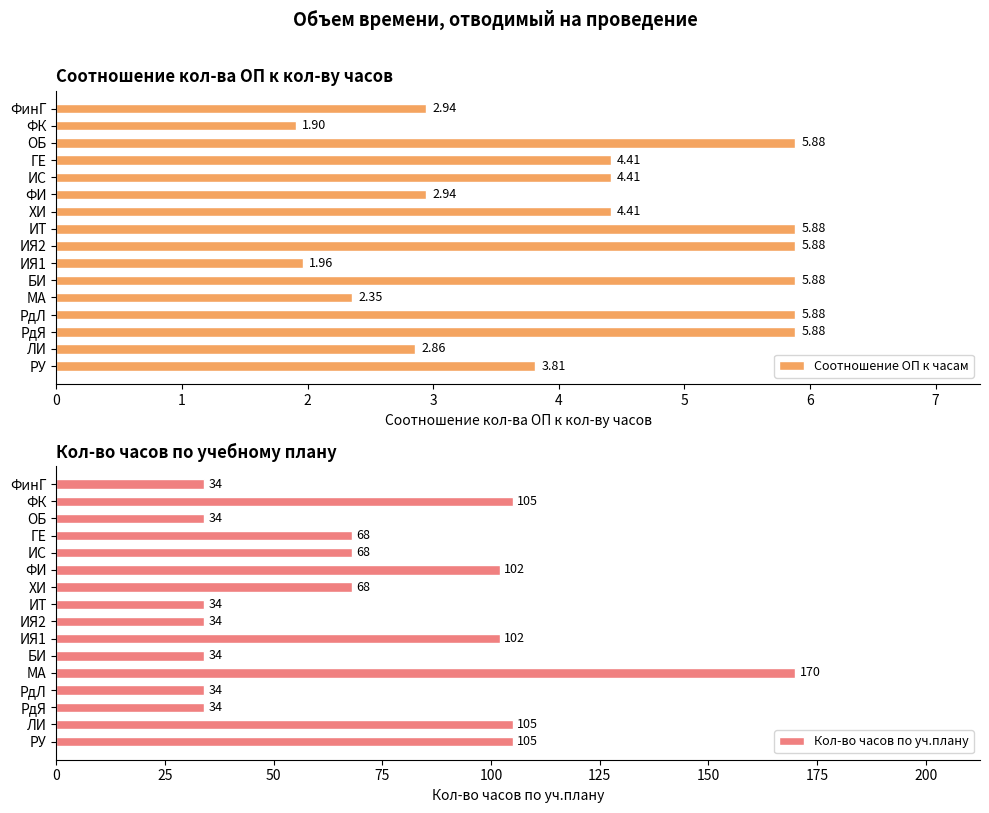

What are all the series names shown in the legend?

Соотношение ОП к часам, Кол-во часов по уч.плану